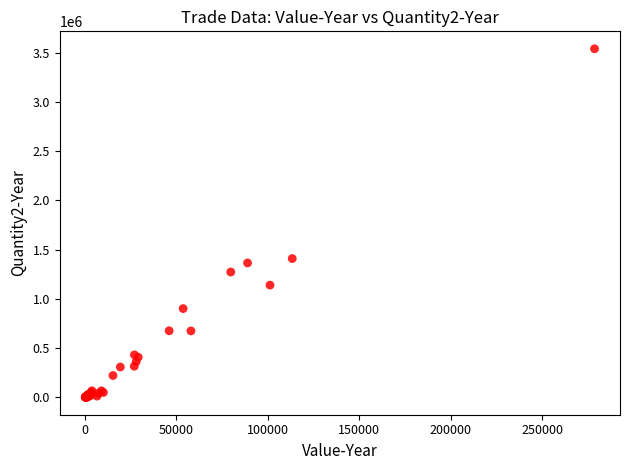

What Y value in the scatter plot is closest to 1771015?

1410200